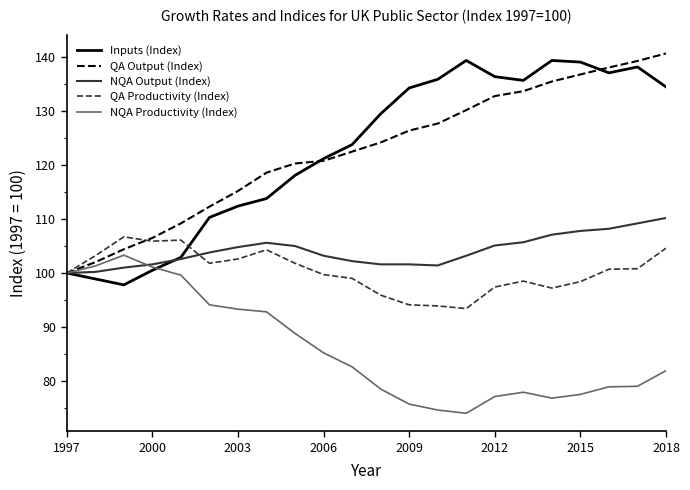

What are all the series names shown in the legend?

Inputs (Index), QA Output (Index), NQA Output (Index), QA Productivity (Index), NQA Productivity (Index)